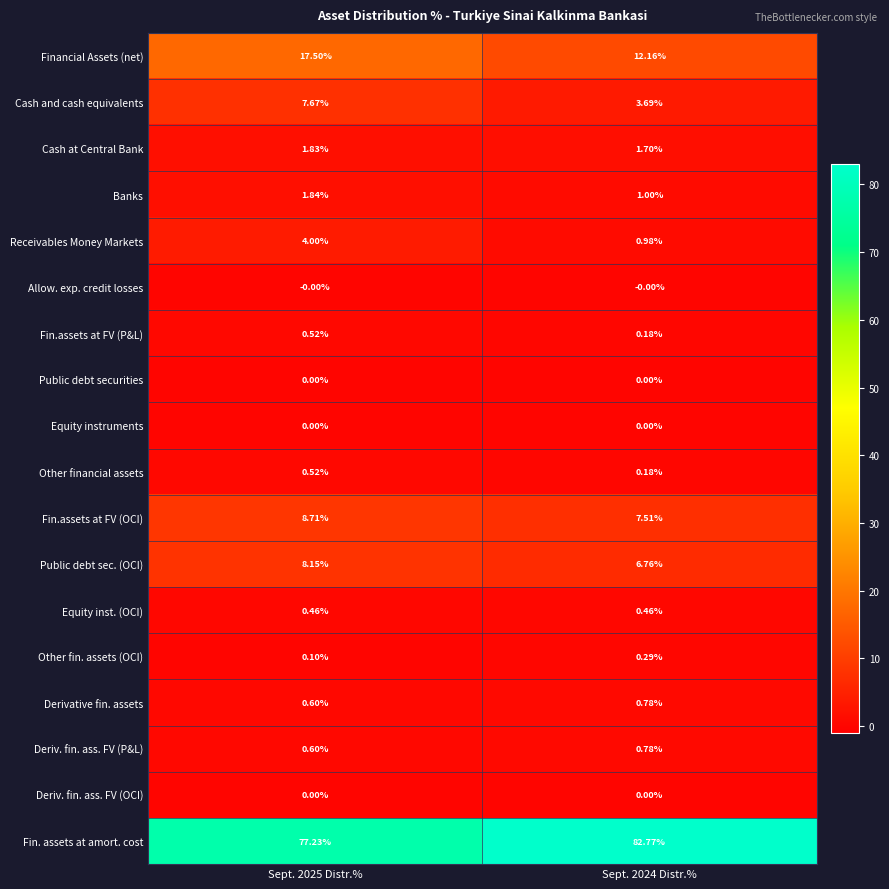

What is the total value across all series at Sept. 2025 Distr.%?

129.7